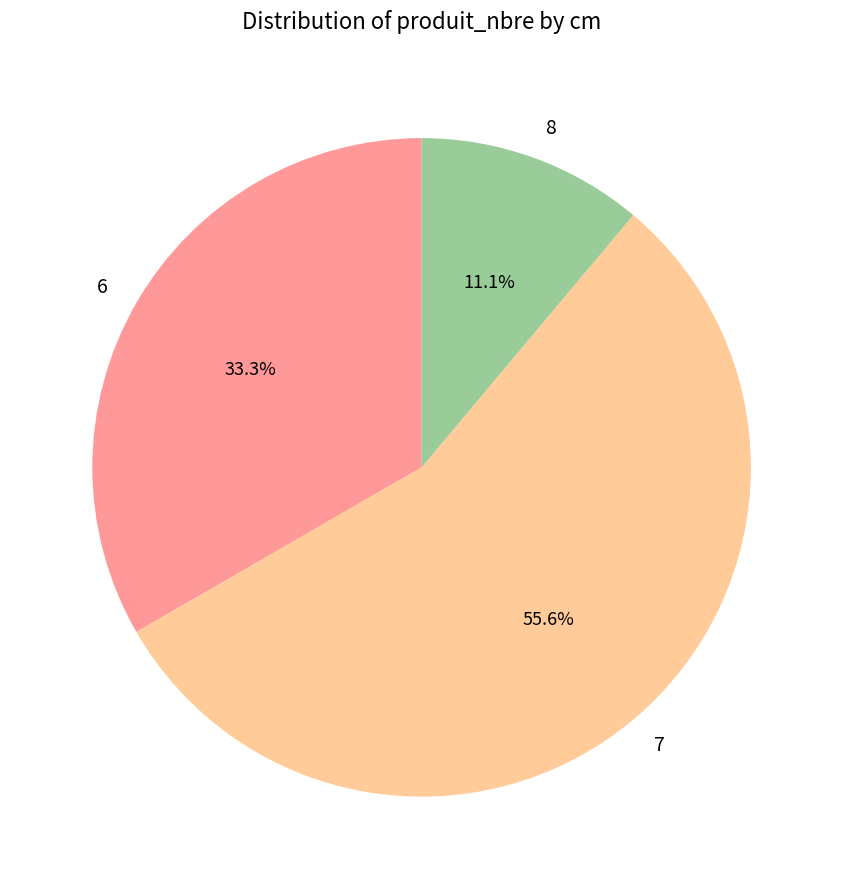

Count the number of slices in the pie.

3